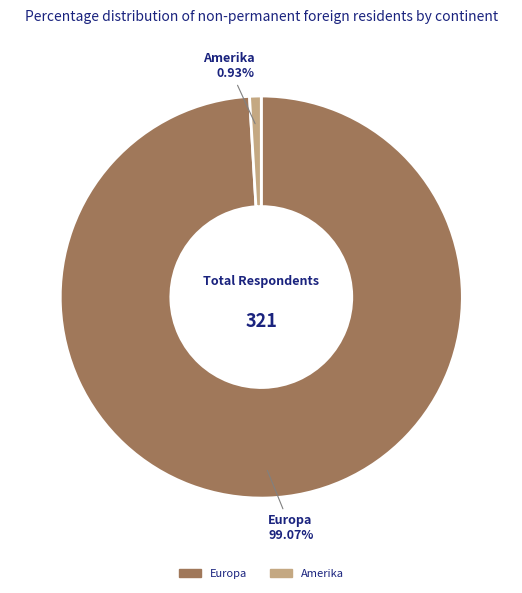

Is the sum of Amerika and Europa greater than half?

Yes